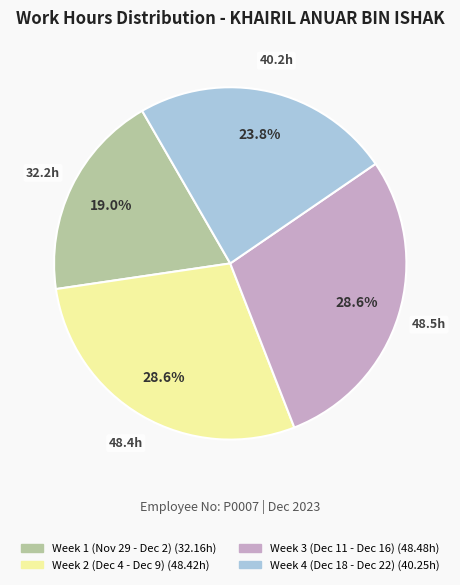

Is there a majority slice in this chart?

No